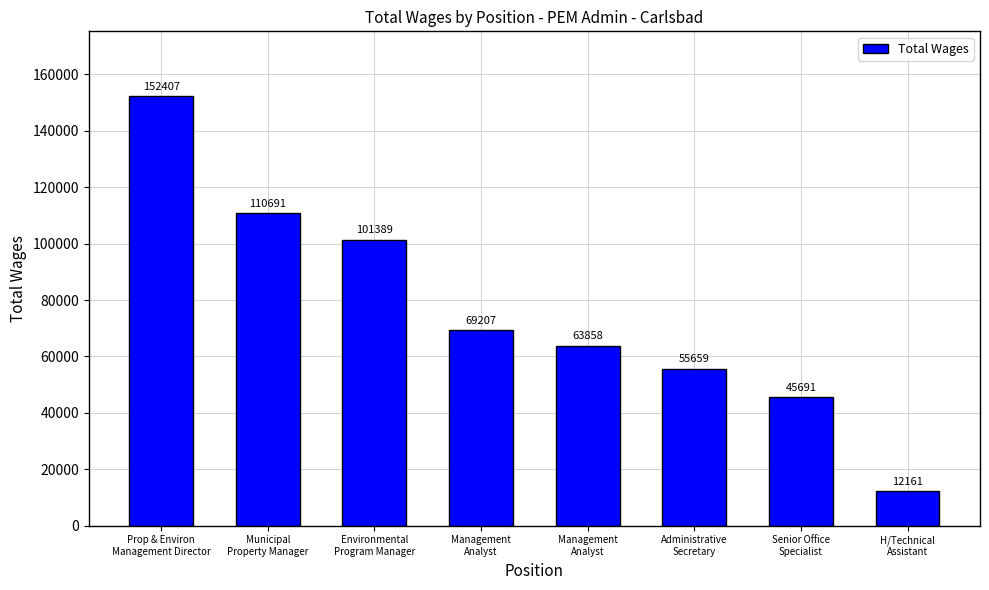

What is the label of the 3rd bar from the right?

Administrative
Secretary